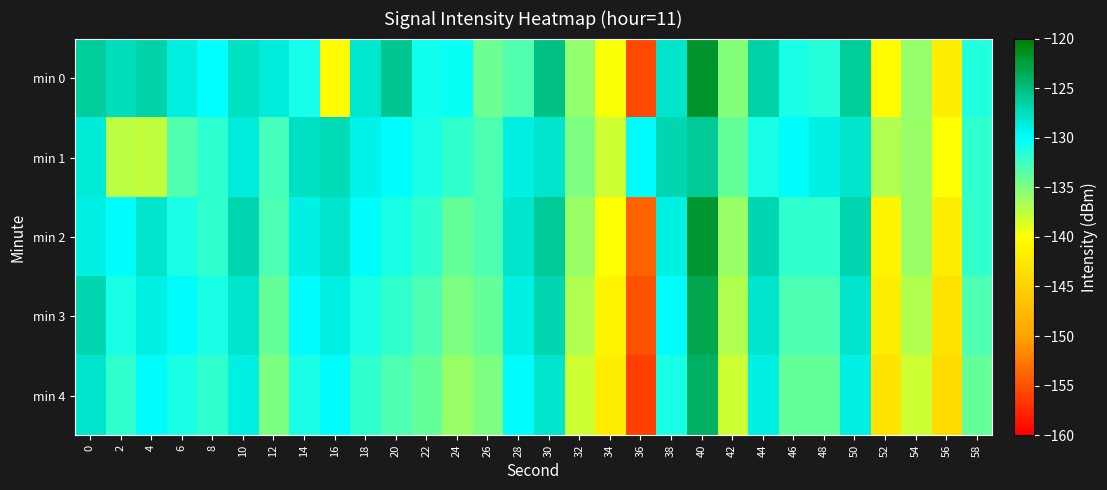

Reading right to left, transcribe all the data shown in this chart.

min 0: 58=-131.4	56=-141.8	54=-135.8	52=-140.5	50=-126.2	48=-131.5	46=-131.0	44=-126.6	42=-135.2	40=-121.7	38=-128.1	36=-155.6	34=-139.7	32=-135.7	30=-125.2	28=-133.2	26=-134.3	24=-130.4	22=-130.7	20=-125.7	18=-128.2	16=-140.4	14=-130.9	12=-128.7	10=-127.8	8=-130.1	6=-128.9	4=-126.7	2=-127.4	0=-126.2
min 1: 58=-132.0	56=-140.0	54=-136.0	52=-137.0	50=-128.0	48=-129.0	46=-130.0	44=-131.0	42=-134.0	40=-126.0	38=-127.0	36=-130.0	34=-138.0	32=-135.0	30=-128.0	28=-129.0	26=-133.0	24=-132.0	22=-131.0	20=-130.0	18=-129.1	16=-127.2	14=-127.8	12=-132.8	10=-128.7	8=-131.7	6=-133.2	4=-137.6	2=-137.5	0=-128.5
min 2: 58=-132.0	56=-142.0	54=-136.0	52=-141.0	50=-127.0	48=-132.0	46=-132.0	44=-127.0	42=-136.0	40=-122.0	38=-129.0	36=-154.0	34=-140.0	32=-136.0	30=-126.0	28=-128.0	26=-133.0	24=-134.0	22=-132.0	20=-131.0	18=-130.0	16=-128.0	14=-129.0	12=-133.0	10=-127.0	8=-132.0	6=-131.0	4=-128.0	2=-130.0	0=-129.0
min 3: 58=-133.0	56=-143.0	54=-137.0	52=-142.0	50=-128.0	48=-133.0	46=-133.0	44=-128.0	42=-137.0	40=-123.0	38=-130.0	36=-155.0	34=-141.0	32=-137.0	30=-127.0	28=-129.0	26=-134.0	24=-135.0	22=-133.0	20=-132.0	18=-131.0	16=-129.0	14=-130.0	12=-134.0	10=-128.0	8=-131.0	6=-130.0	4=-129.0	2=-131.0	0=-127.0
min 4: 58=-134.0	56=-144.0	54=-138.0	52=-143.0	50=-129.0	48=-134.0	46=-134.0	44=-129.0	42=-138.0	40=-124.0	38=-131.0	36=-156.0	34=-142.0	32=-138.0	30=-128.0	28=-130.0	26=-135.0	24=-136.0	22=-134.0	20=-133.0	18=-132.0	16=-130.0	14=-131.0	12=-135.0	10=-129.0	8=-132.0	6=-131.0	4=-130.0	2=-132.0	0=-128.0